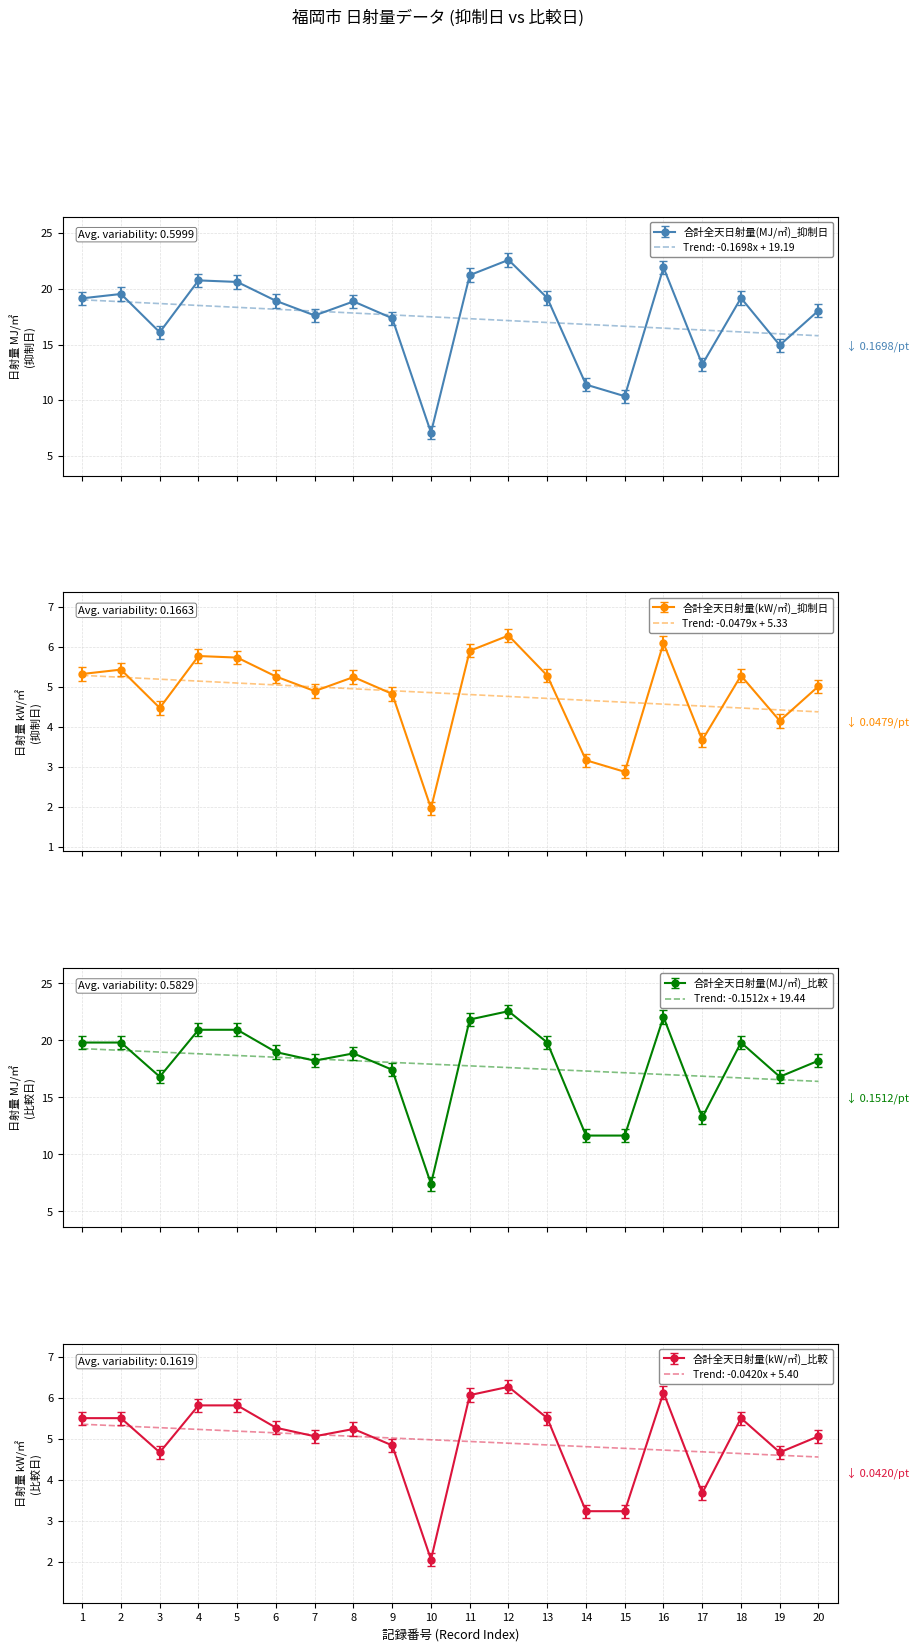

True or false: 合計全天日射量(kW/㎡)_抑制日 has a value of 1.7 at 15.

False